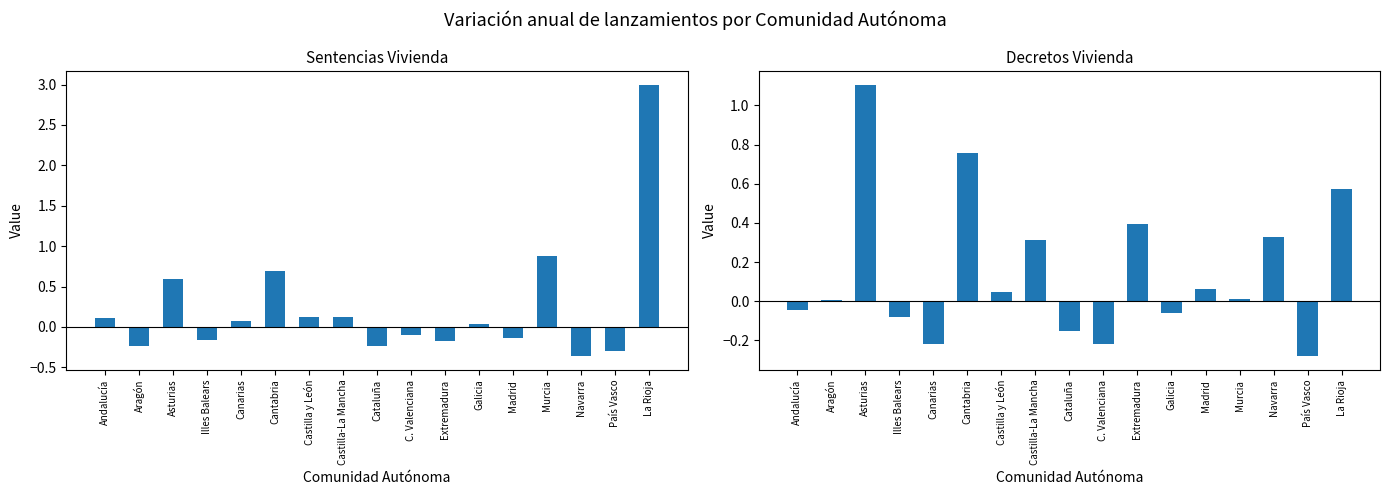

True or false: Sentencias Vivienda has a value of 0.2 at Castilla y León.

False